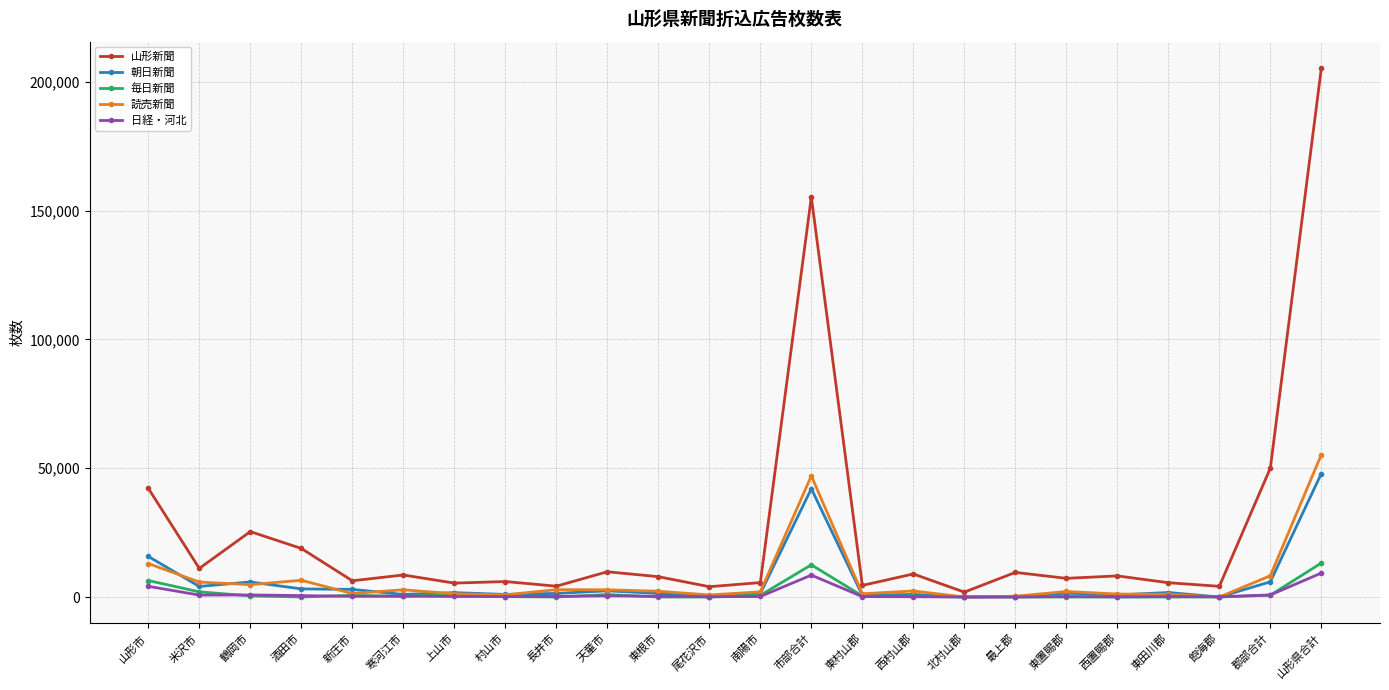

What are all the series names shown in the legend?

山形新聞, 朝日新聞, 毎日新聞, 読売新聞, 日経・河北